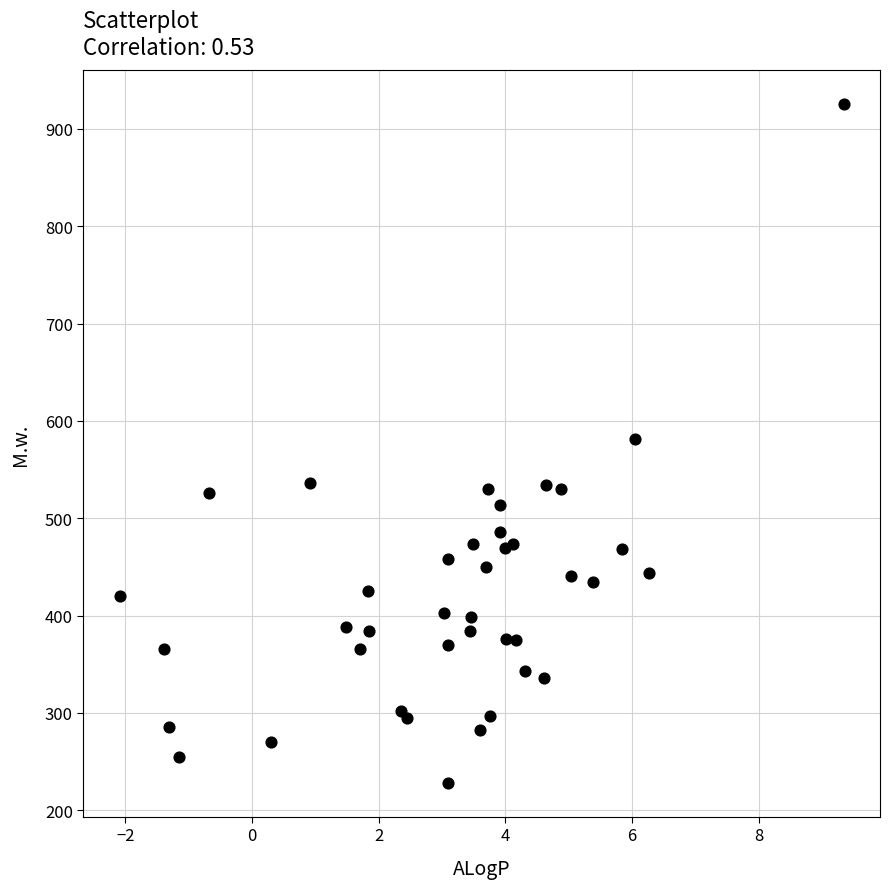

What is the range of X values (max minus min)?

11.4